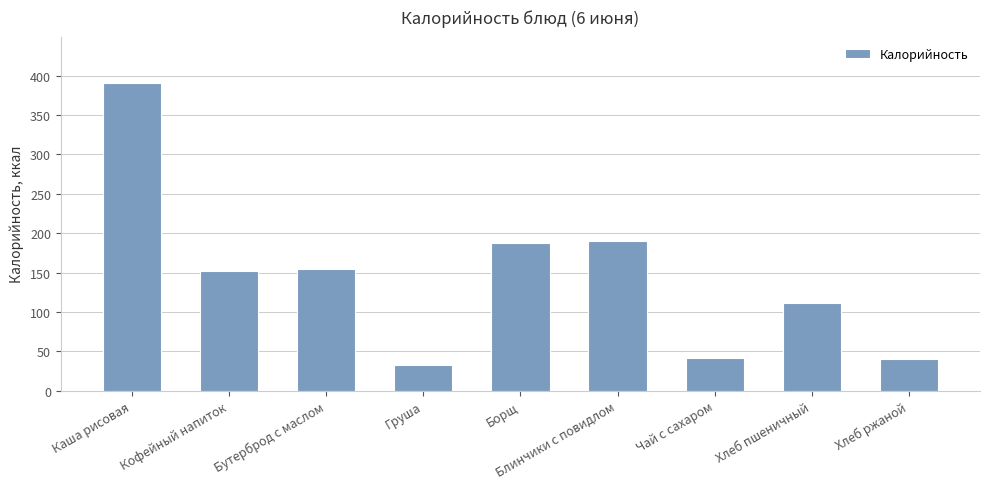

What is the approximate value at Бутерброд с маслом?

154.8